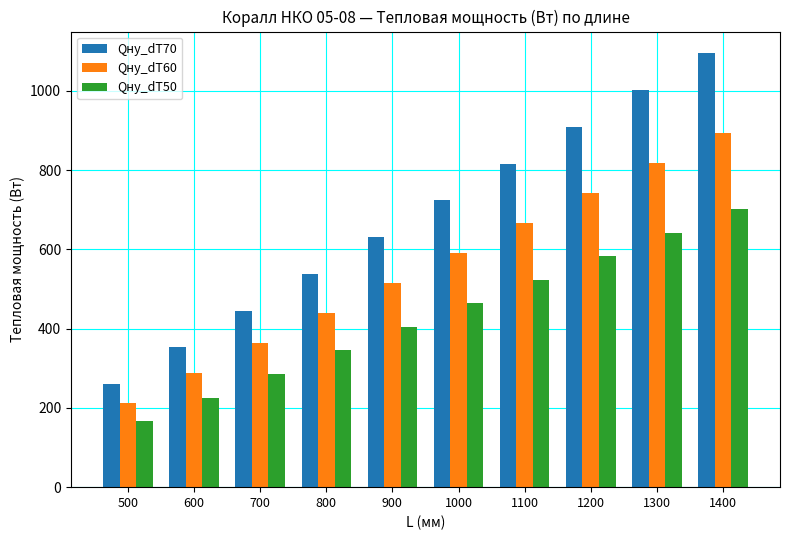

Which series changed the most between 1000 and 1300?

Qну_dT70